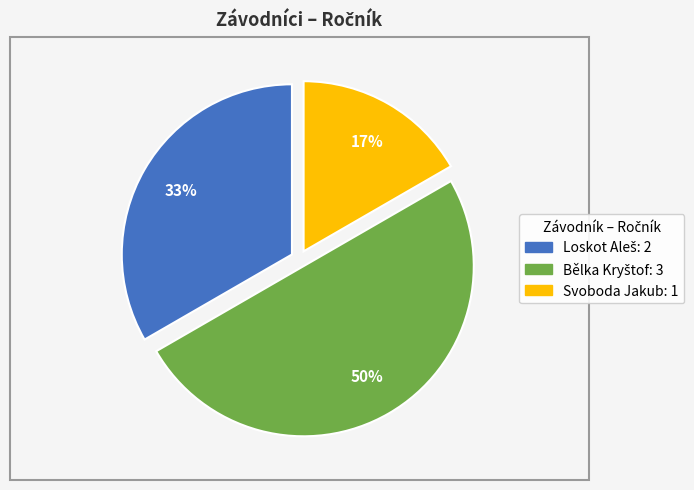

The Svoboda Jakub slice represents 17% of the pie. True or false?

True